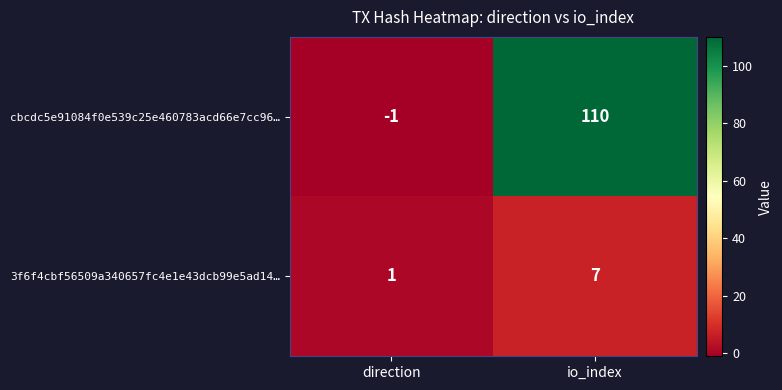

At which category does the chart reach its peak across all series?

io_index